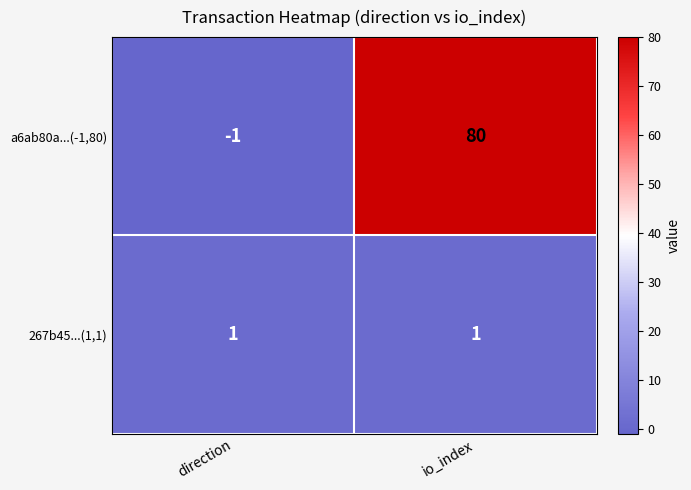

Where is a6ab80a...(-1,80) nearest to the value 39?

direction